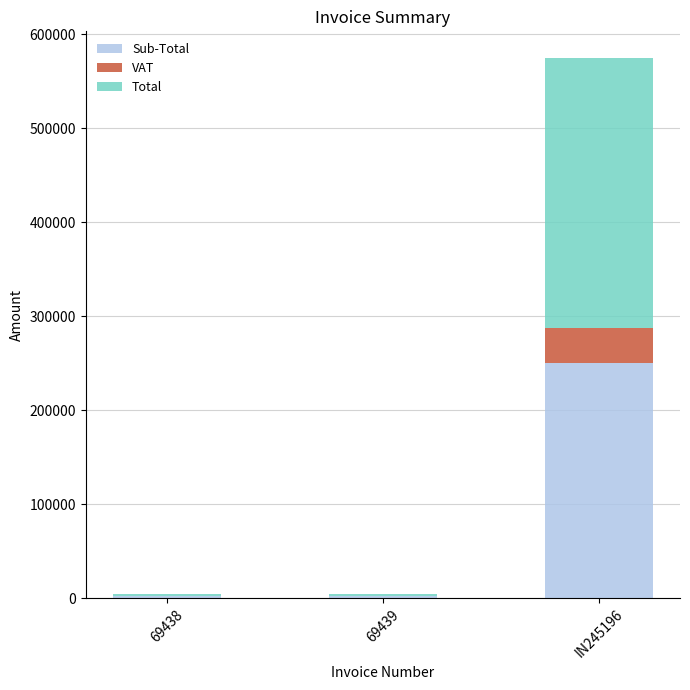

At which category is the sum across all series the highest?

IN245196